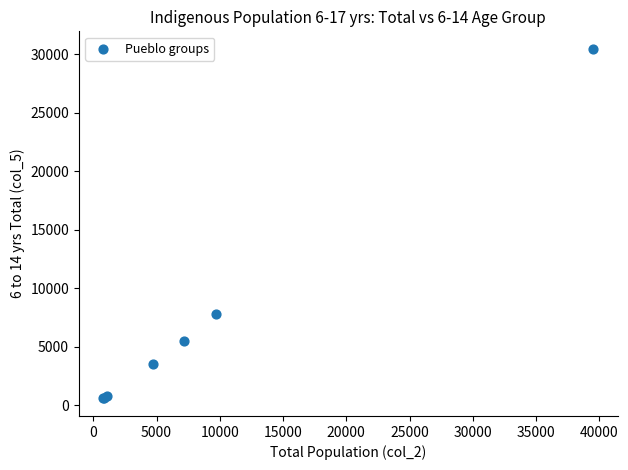

What Y value in the scatter plot is closest to 15528?

7808